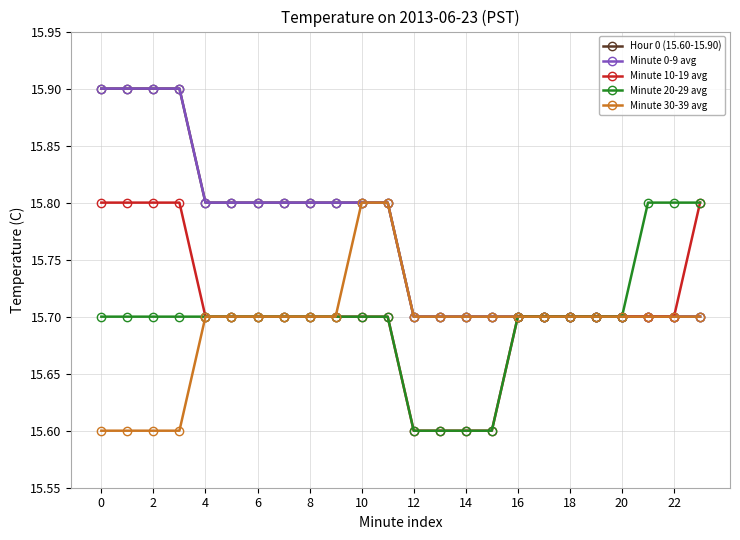

True or false: Minute 30-39 avg has more than 2 points higher than both neighbors.

False